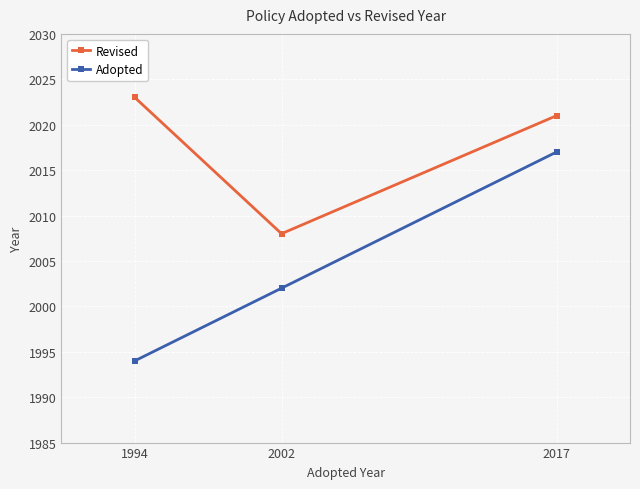

Does the chart have visible grid lines?

Yes